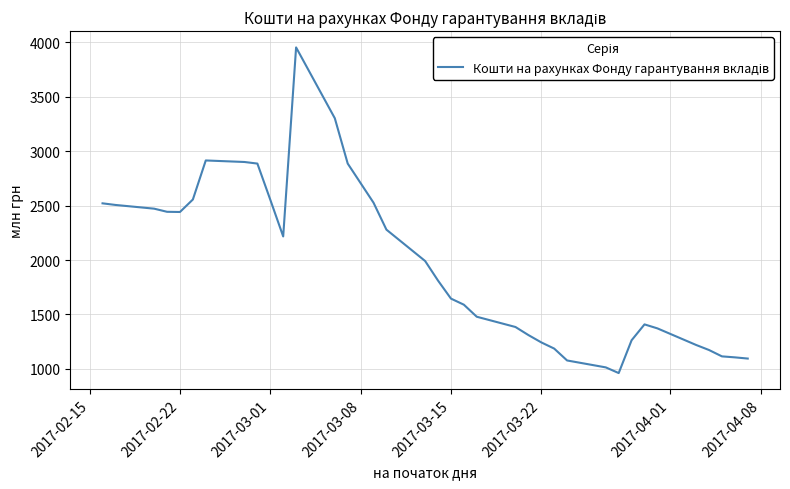

What is the minimum value shown in the chart?

960.5